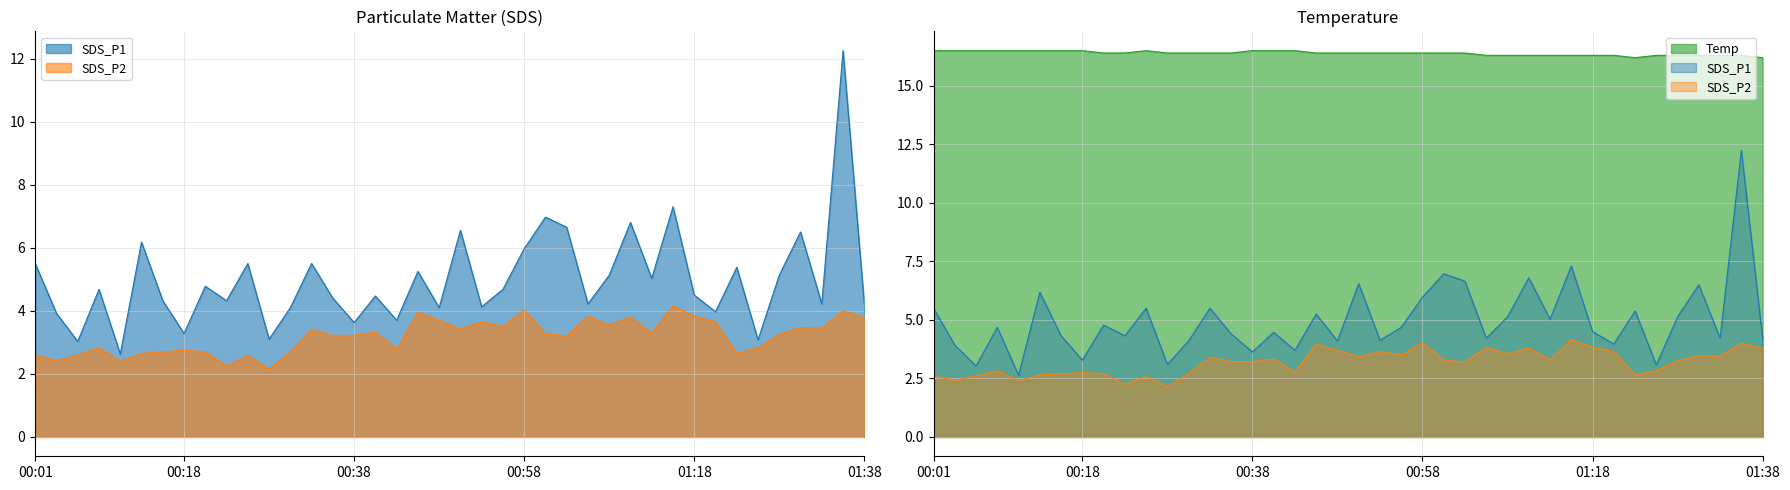

How many data points in SDS_P1 are less than 4?

9